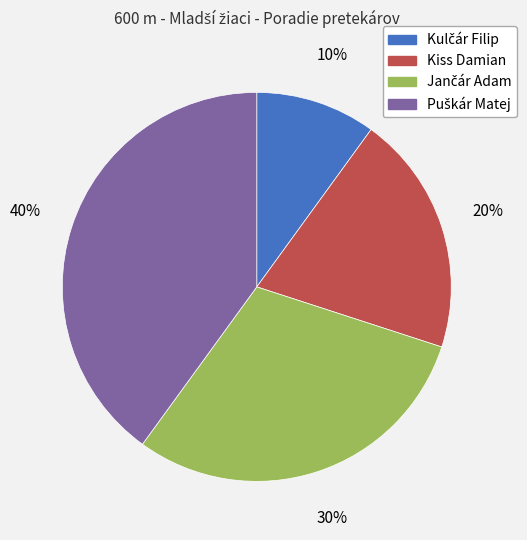

What percentage is the Kiss Damian slice, to the nearest percent?

20%